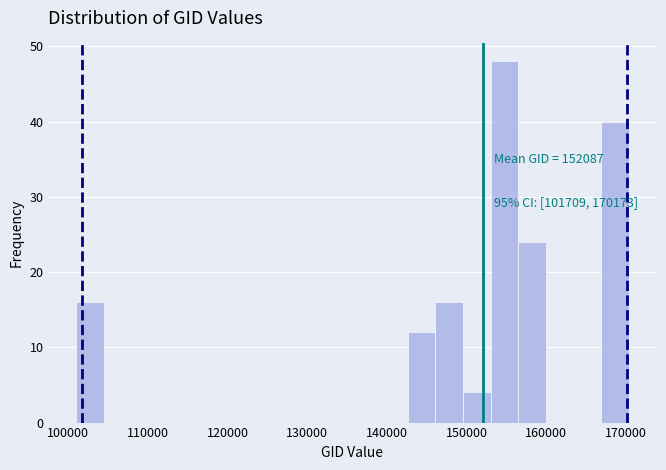

Read against the x-axis, roughly where is the centre of the tallest bar?

155000